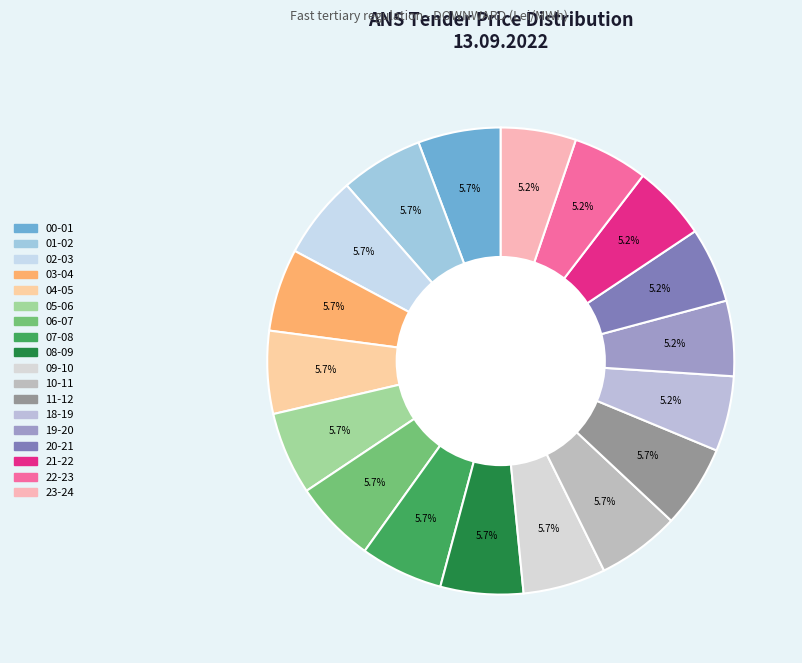

How many slices are in this pie chart?

18